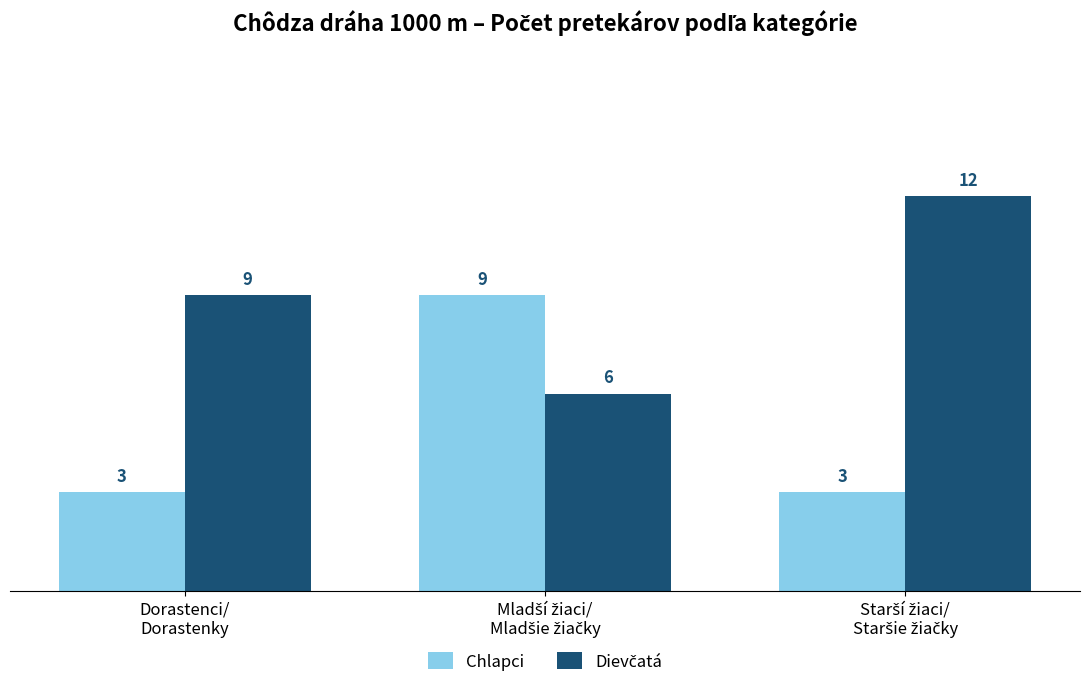

What is the lowest value of the Chlapci series?

3